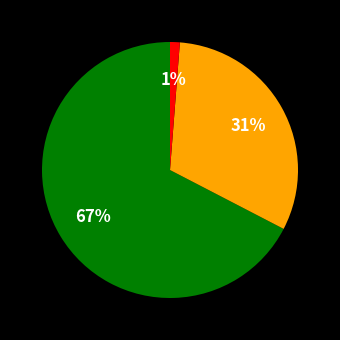

Is there any slice that represents more than half of the pie?

Yes